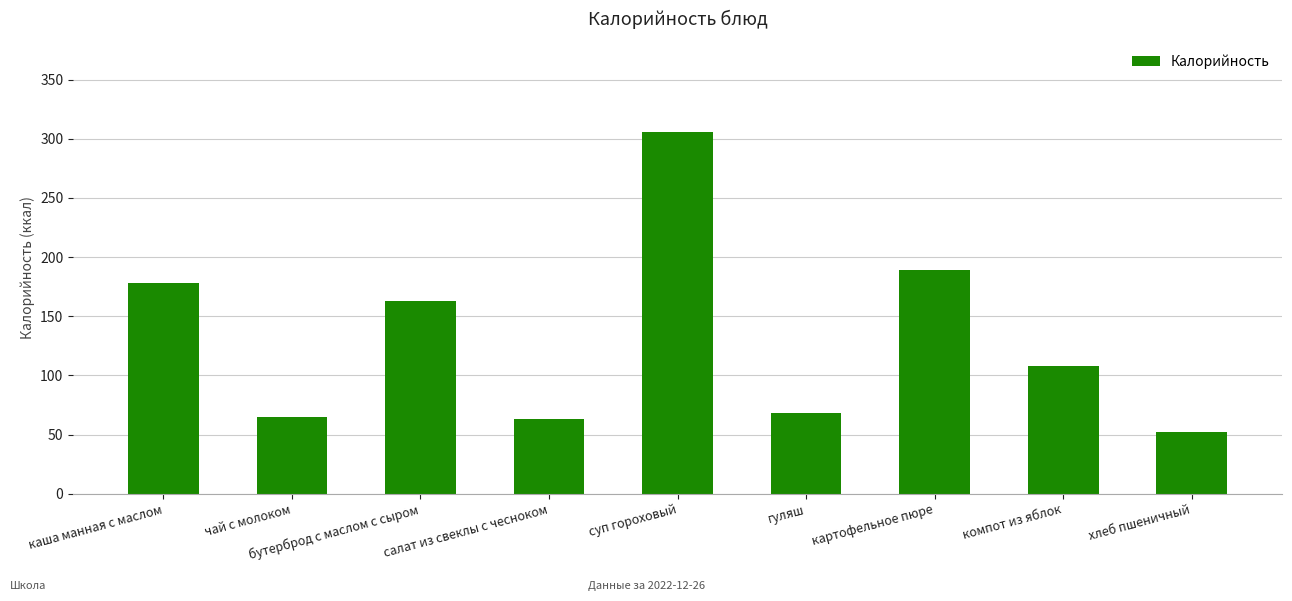

The value at картофельное пюре is 189.0. True or false?

True